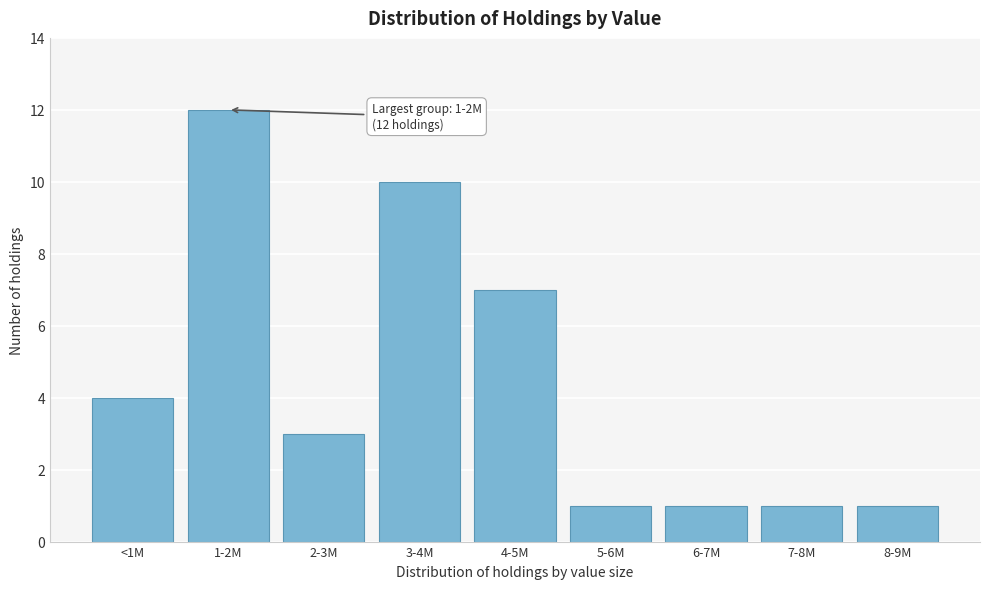

Reading left to right, what are all the values shown in this chart?

4	12	3	10	7	1	1	1	1